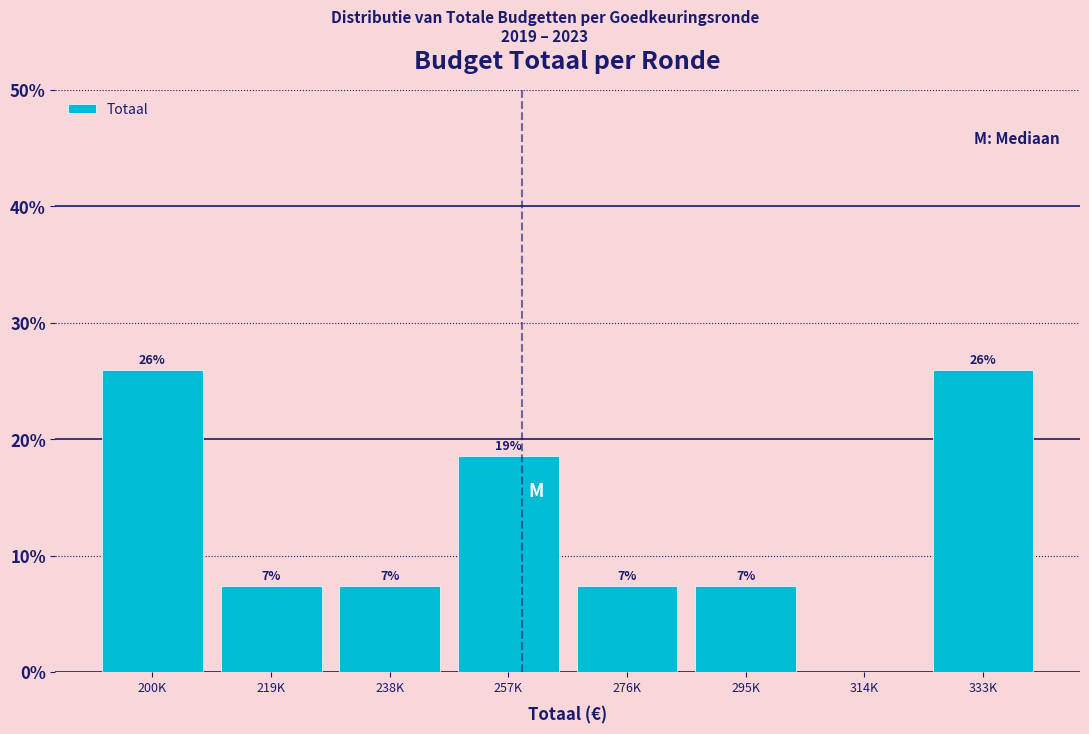

Are the bars horizontal?

No